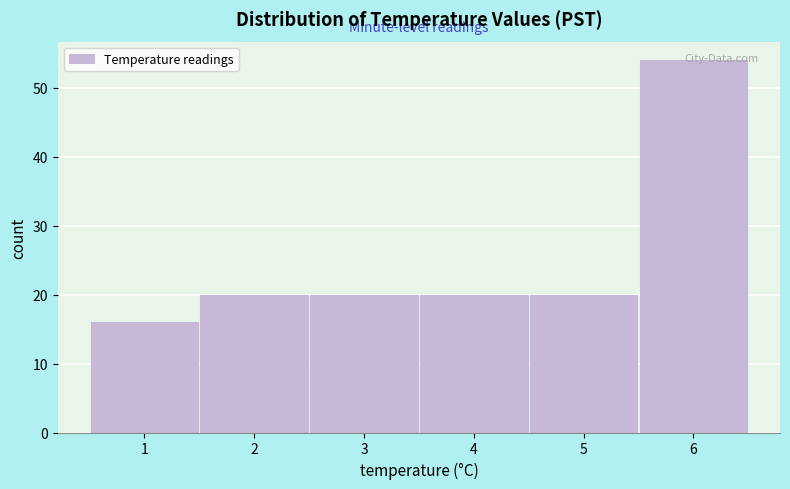

Read the value at 3, to the nearest 5.

20